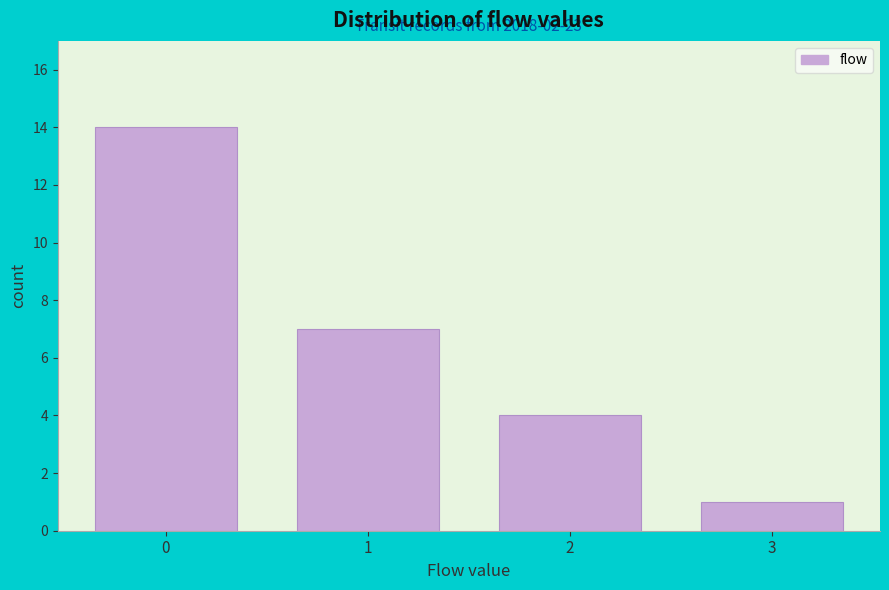

Reading left to right, what are all the values shown in this chart?

0=14	1=7	2=4	3=1